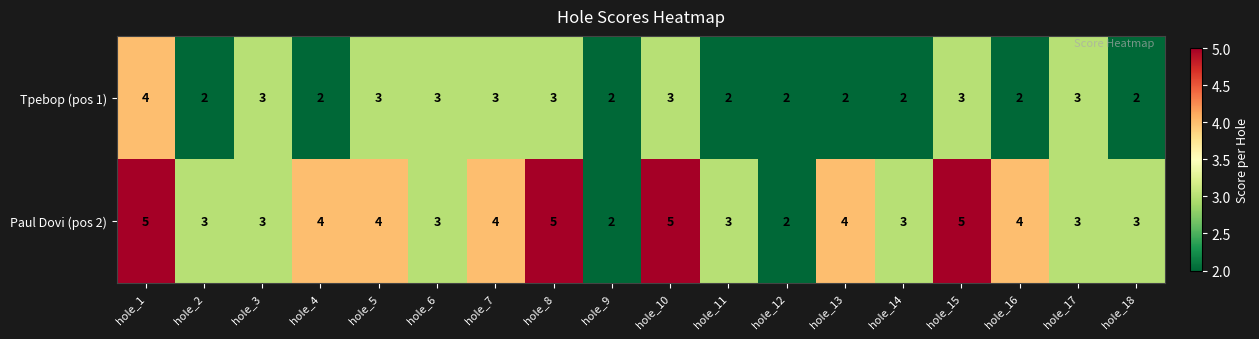

Rank the series by their average value, from lowest to highest.

Tpebop (pos 1), Paul Dovi (pos 2)